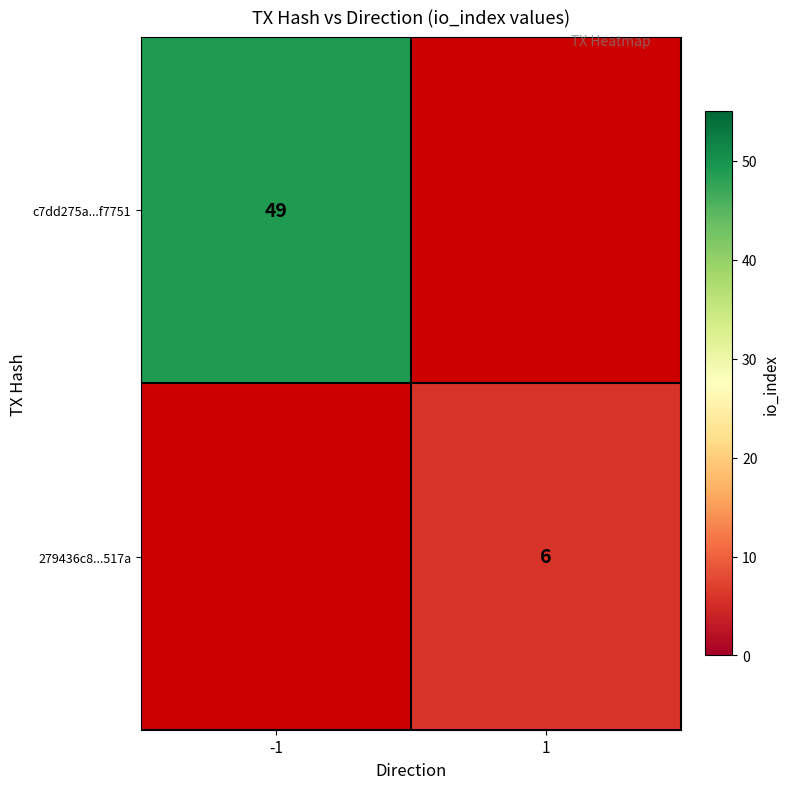

Is it true that 279436c8...517a equals 3.8 at 1?

False